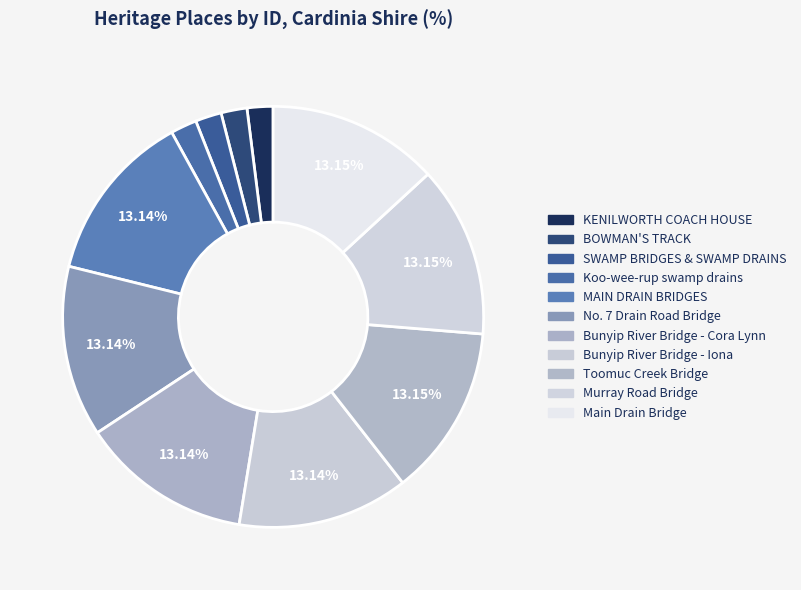

Count the number of slices in the pie.

11